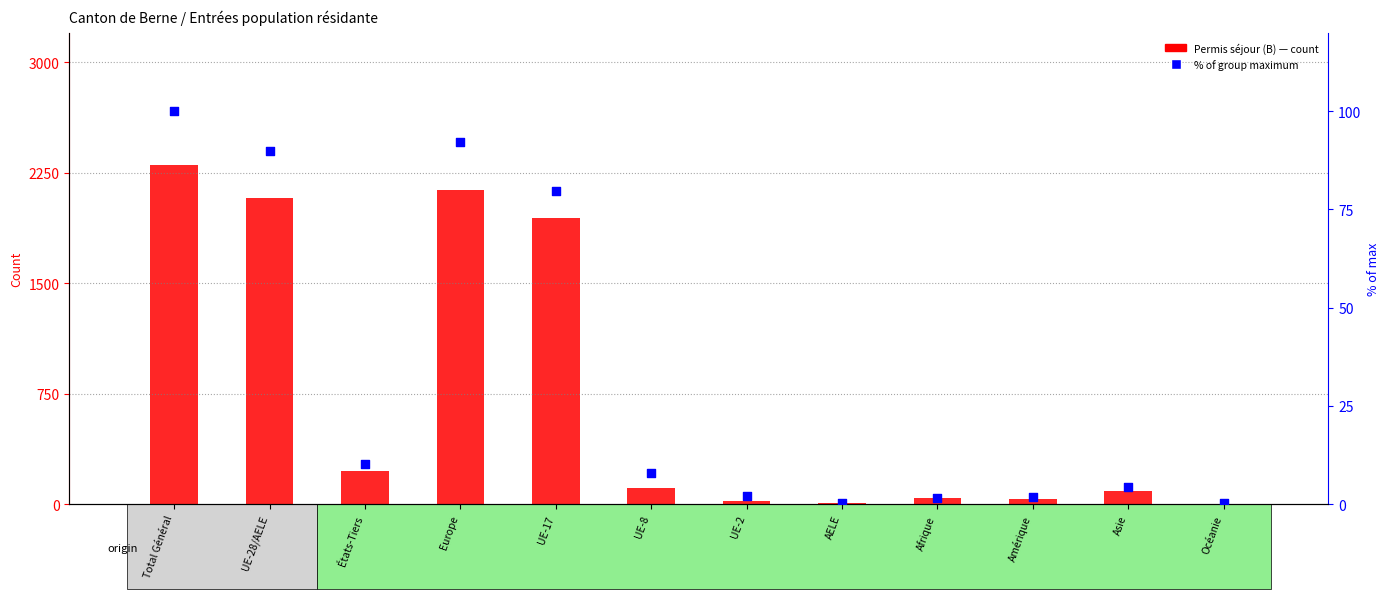

At which category is the sum across all series the highest?

Total Général